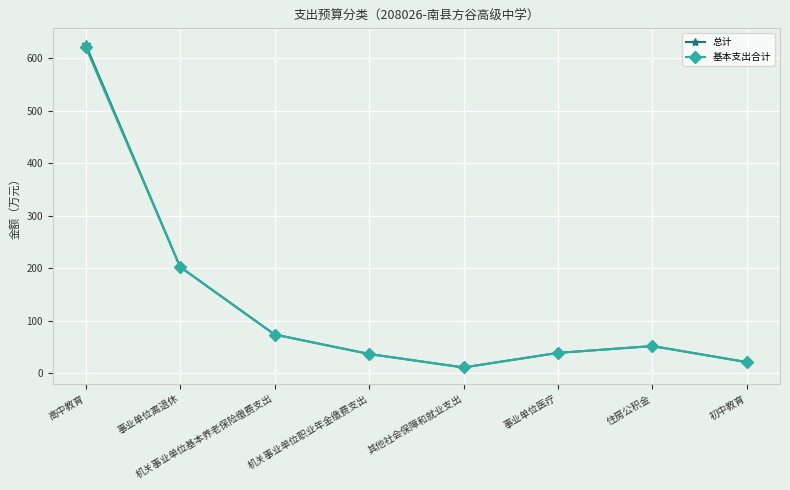

Which series has the widest spread of values?

总计